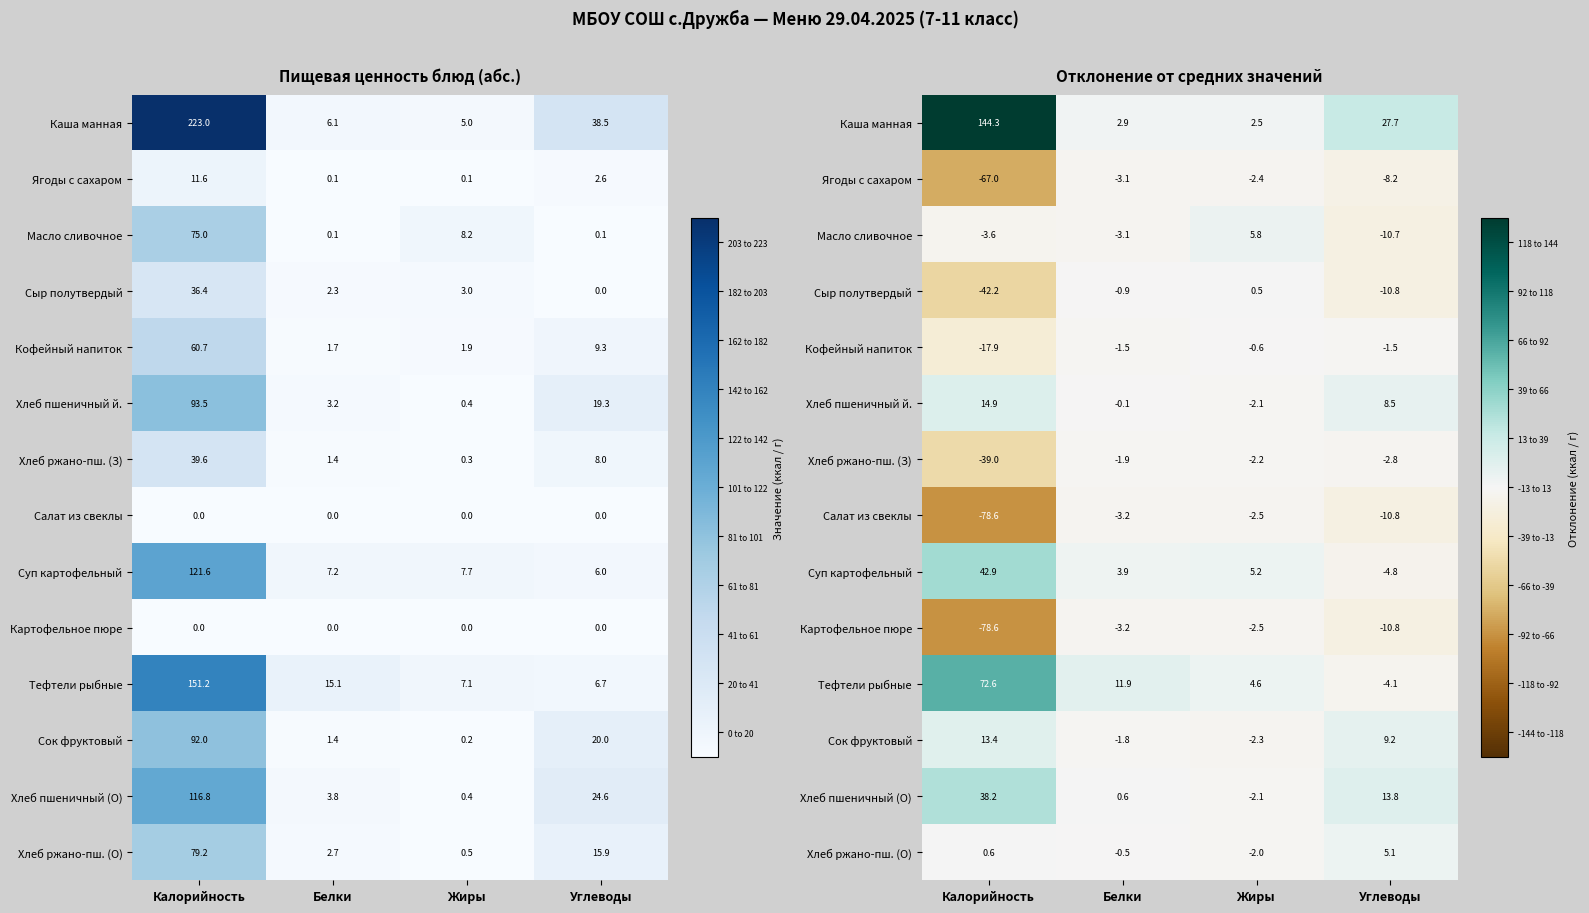

What is the difference between the Кофейный напиток values at Углеводы and Жиры?

0.9